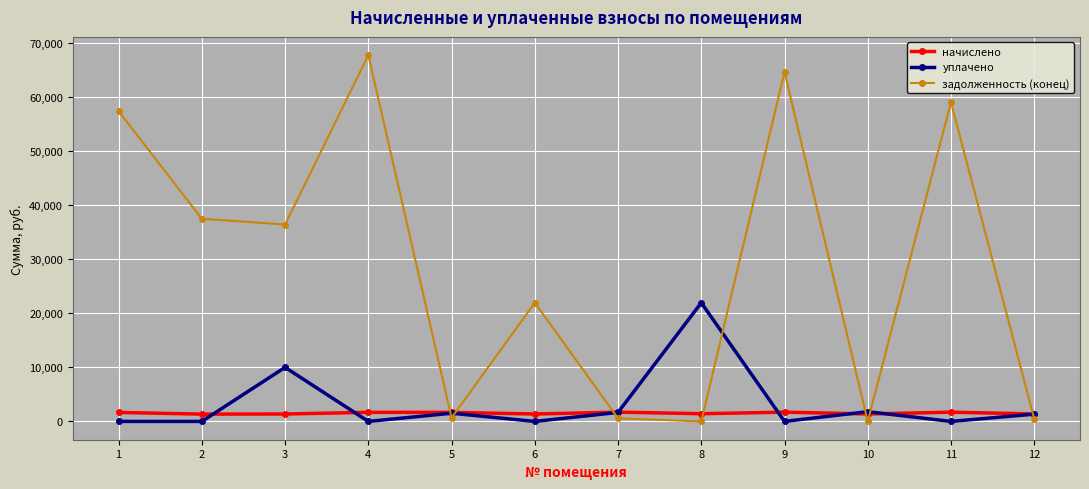

True or false: уплачено has more than 1 interior local peaks.

True